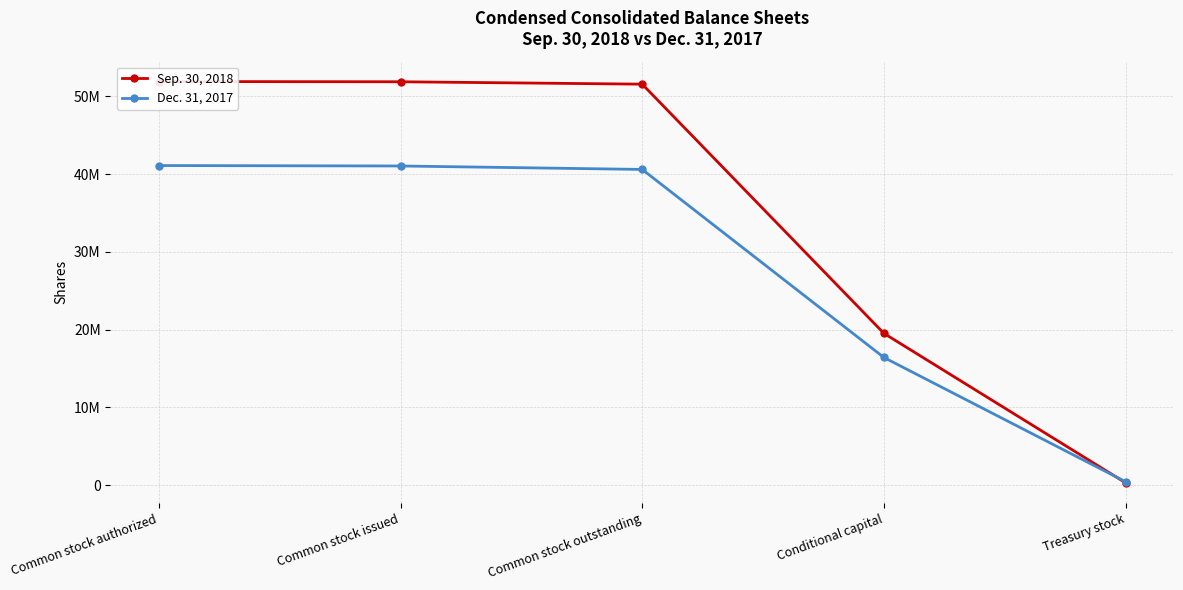

Reading right to left, extract all data points from this chart.

Sep. 30, 2018: Treasury stock=307936	Conditional capital=19520914	Common stock outstanding=51554479	Common stock issued=51862415	Common stock authorized=51893132
Dec. 31, 2017: Treasury stock=444873	Conditional capital=16419632	Common stock outstanding=40592248	Common stock issued=41037121	Common stock authorized=41092969